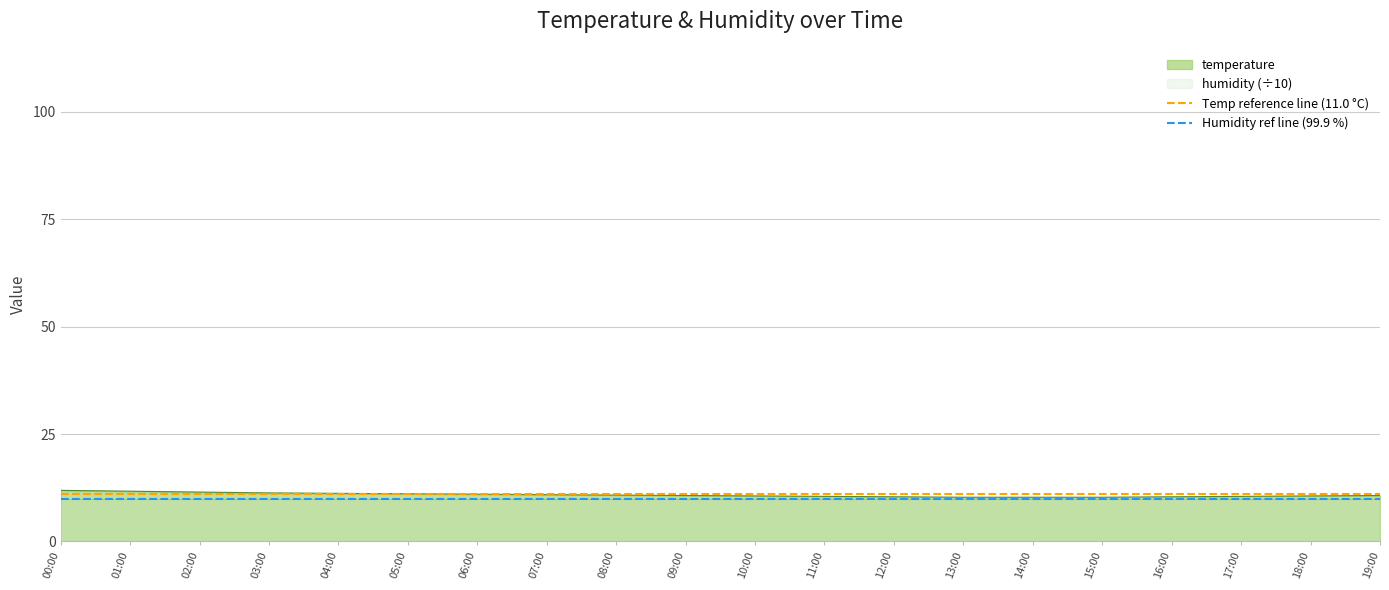

At which category is the sum across all series the highest?

00:00